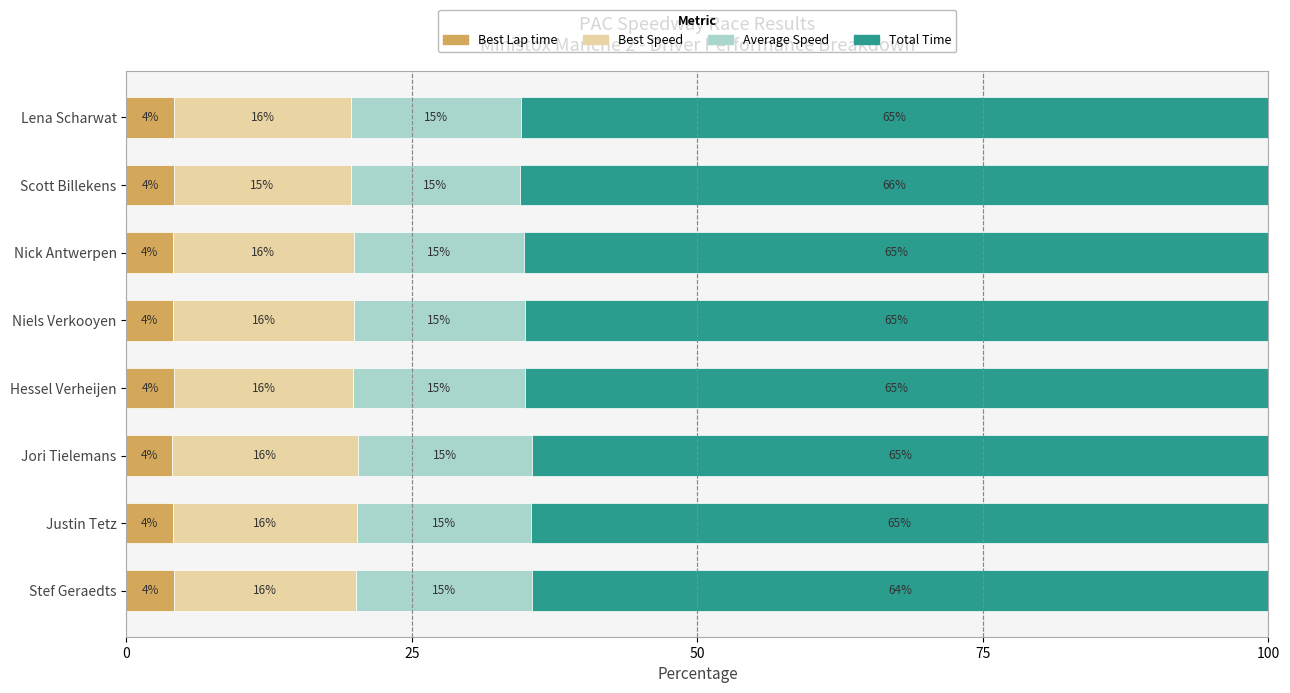

Reading left to right, list all the values displayed in this chart.

Best Lap time: 4.2	4.1	4.0	4.2	4.1	4.1	4.2	4.2
Best Speed: 15.9	16.1	16.3	15.7	15.9	15.8	15.4	15.5
Average Speed: 15.5	15.3	15.2	15.1	14.9	14.9	14.9	14.8
Total Time: 64.4	64.5	64.5	65.1	65.1	65.2	65.5	65.5